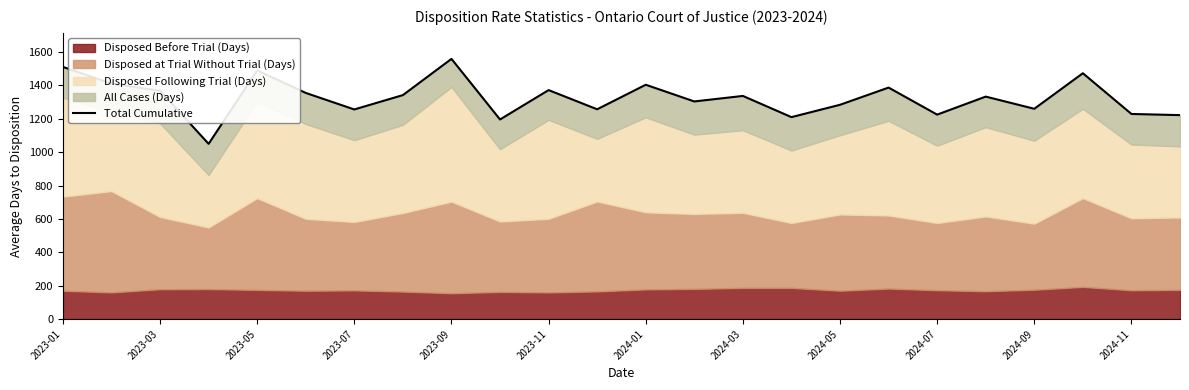

What is the smallest value displayed?

1050